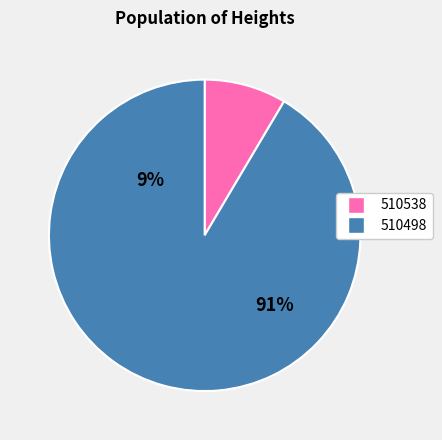

Rank the categories by value from highest to lowest.

510498, 510538